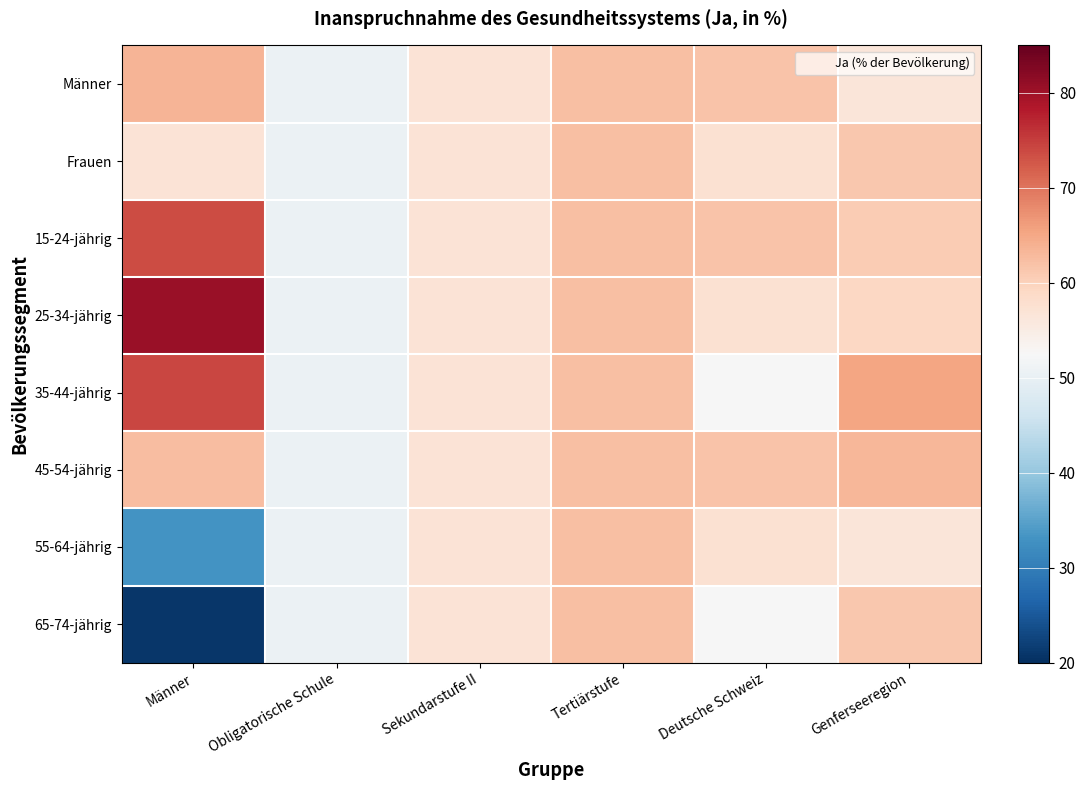

How many data points does each series have?

6